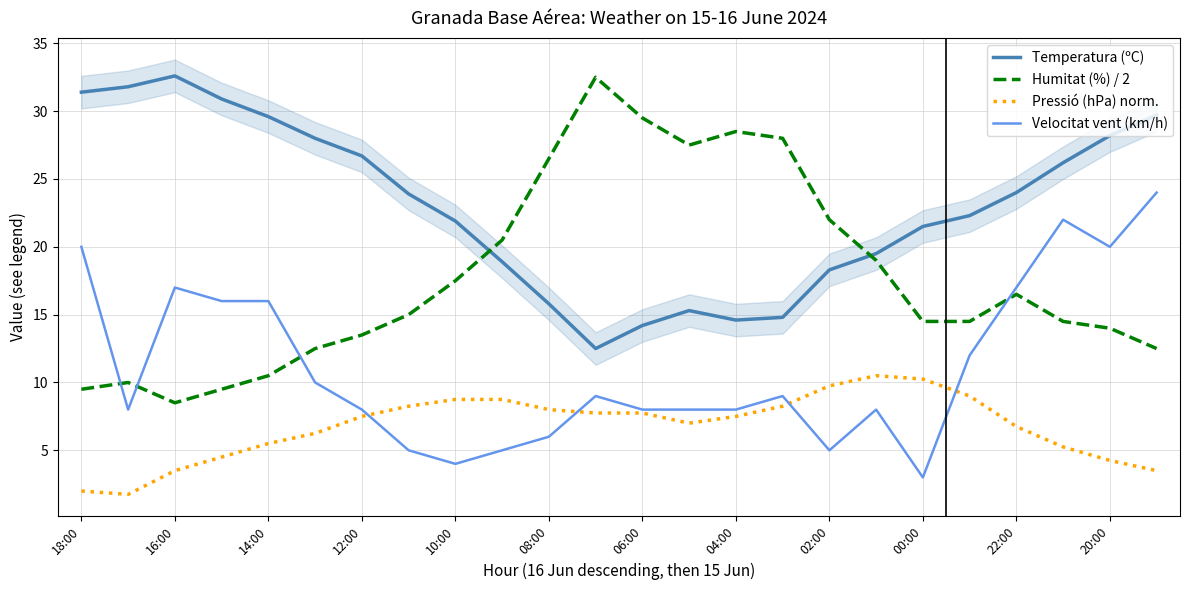

The value of Temperatura (ºC) at 16:00 is 32.6. True or false?

True